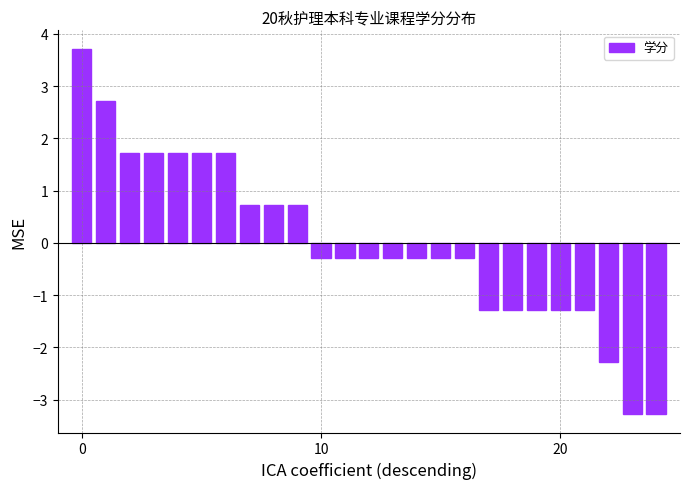

What is the minimum value shown in the chart?

-3.3